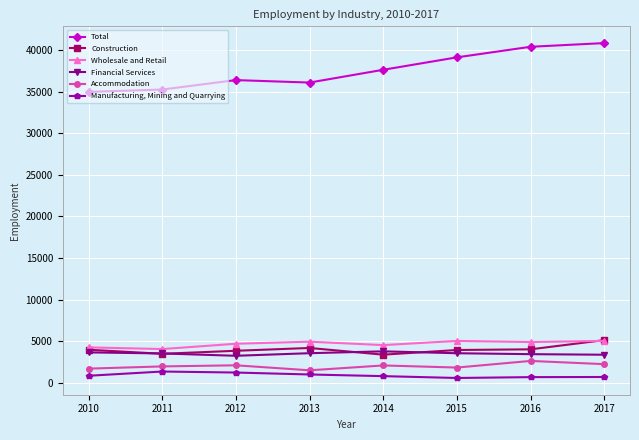

How many categories are shown in the chart?

8